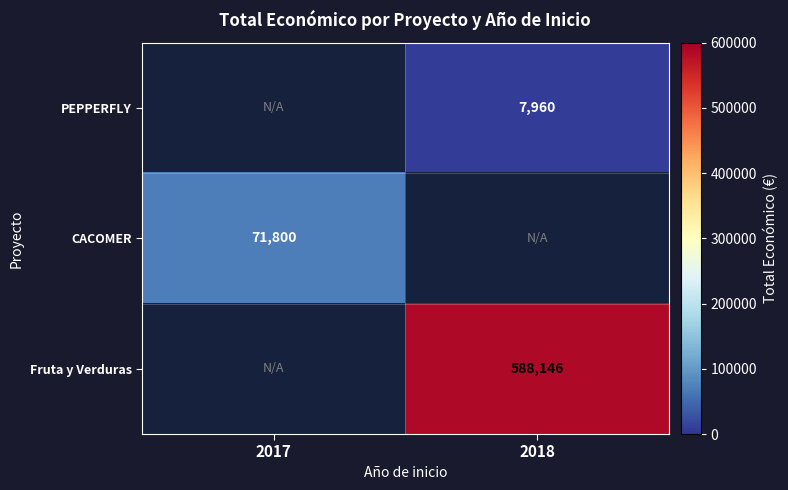

Is it true that CACOMER equals 115207 at 2017?

False